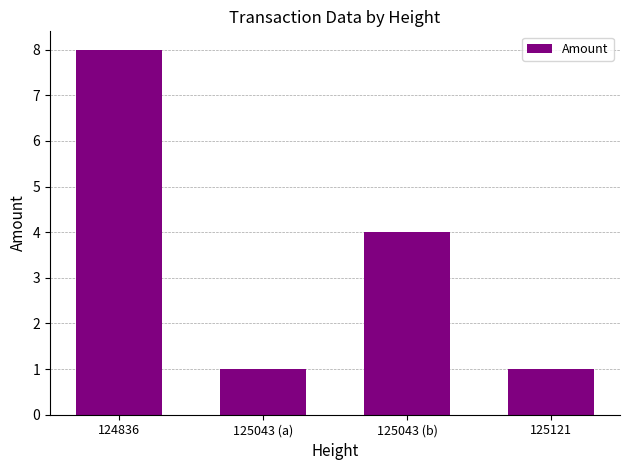

Which has a higher value, 125043 (a) or 125043 (b)?

125043 (b)